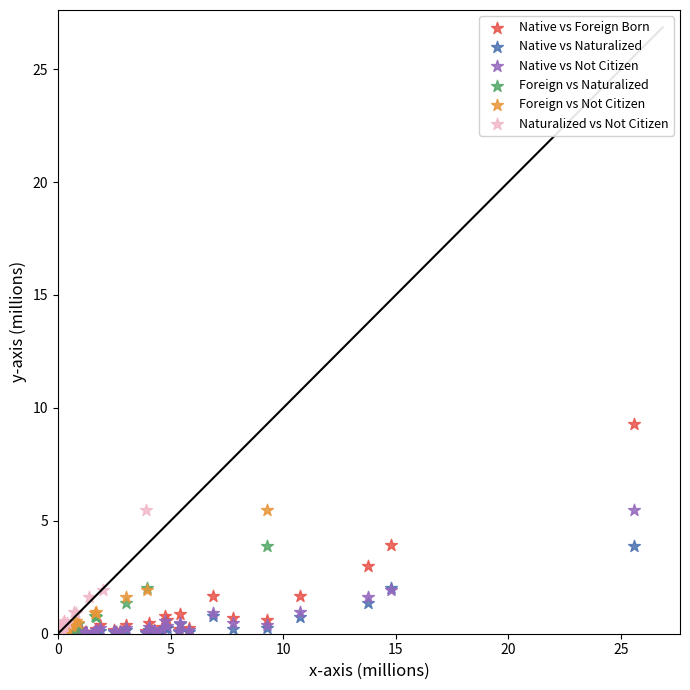

Which series has the widest spread of Y values?

Native vs Foreign Born